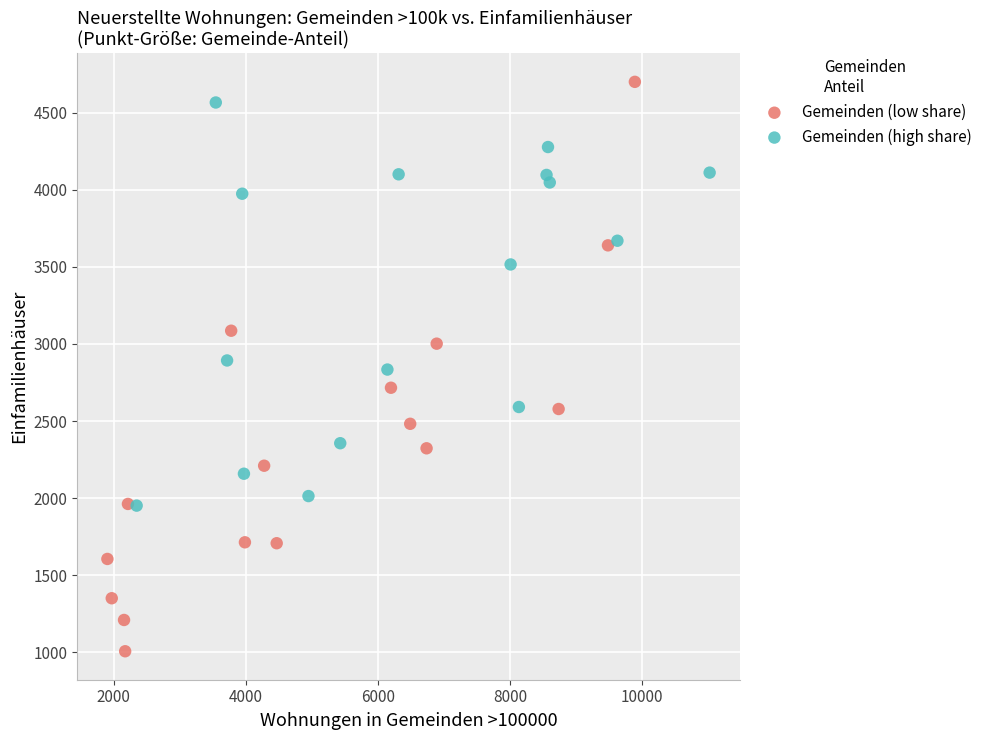

Which series has the largest Y range (max minus min)?

Gemeinden (low share)